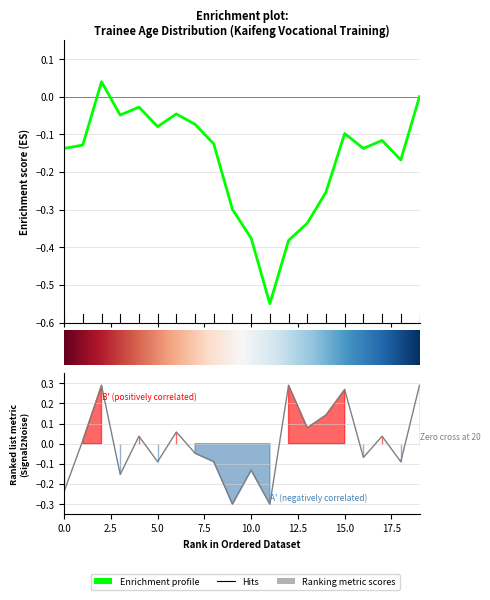

What is the minimum value shown in the chart?

-0.3